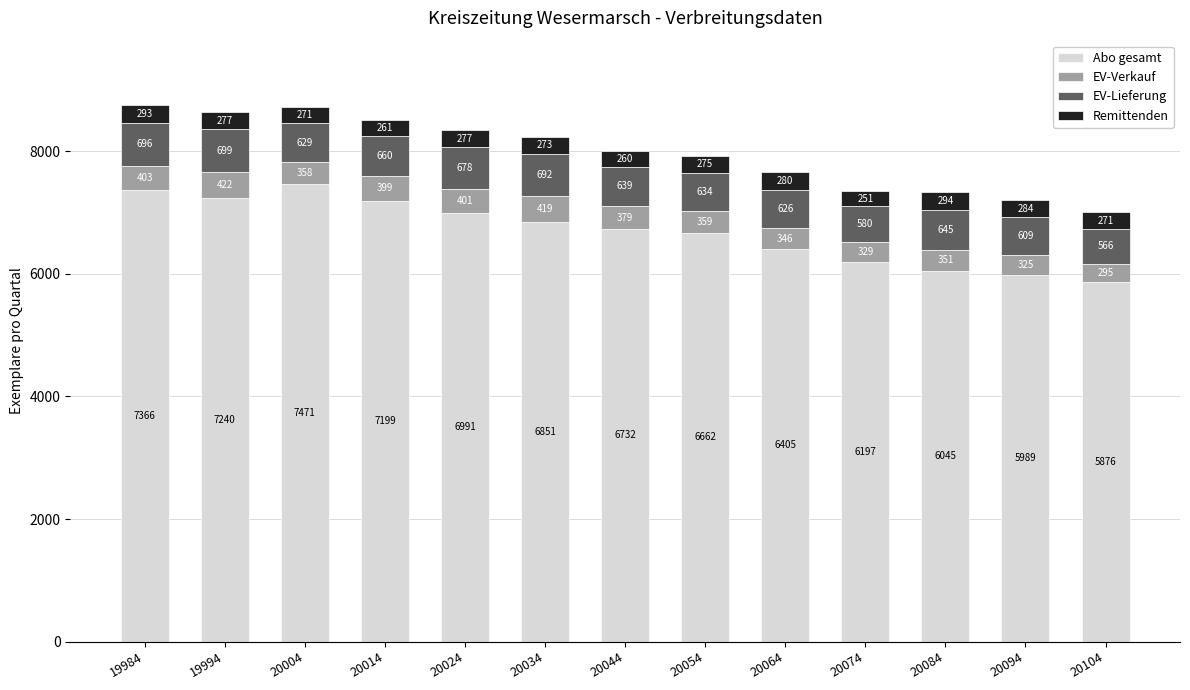

What is the difference between the maximum and minimum values in the Abo gesamt series?

1595